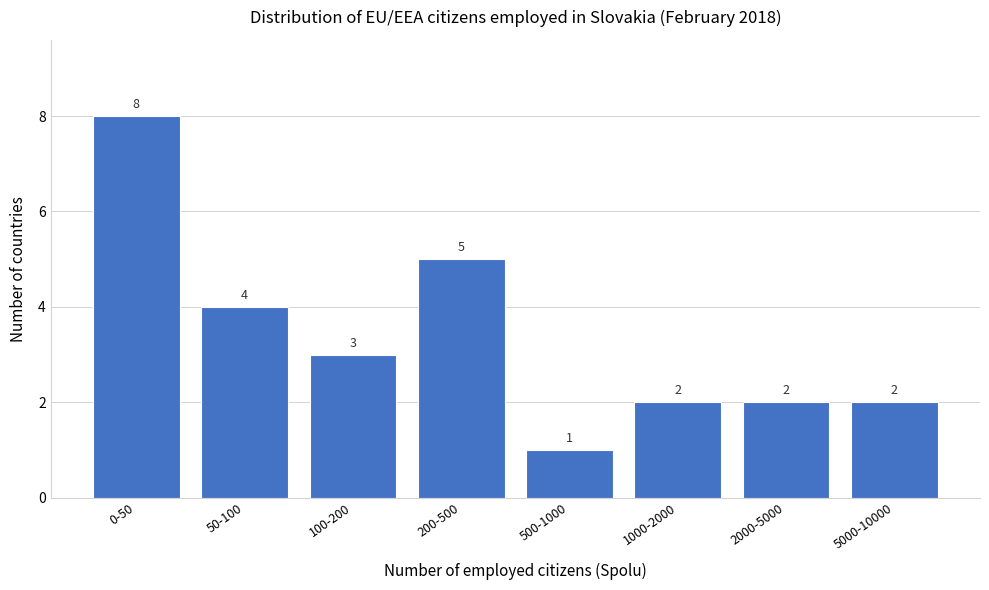

Reading left to right, what are all the values shown in this chart?

0-50=8	50-100=4	100-200=3	200-500=5	500-1000=1	1000-2000=2	2000-5000=2	5000-10000=2